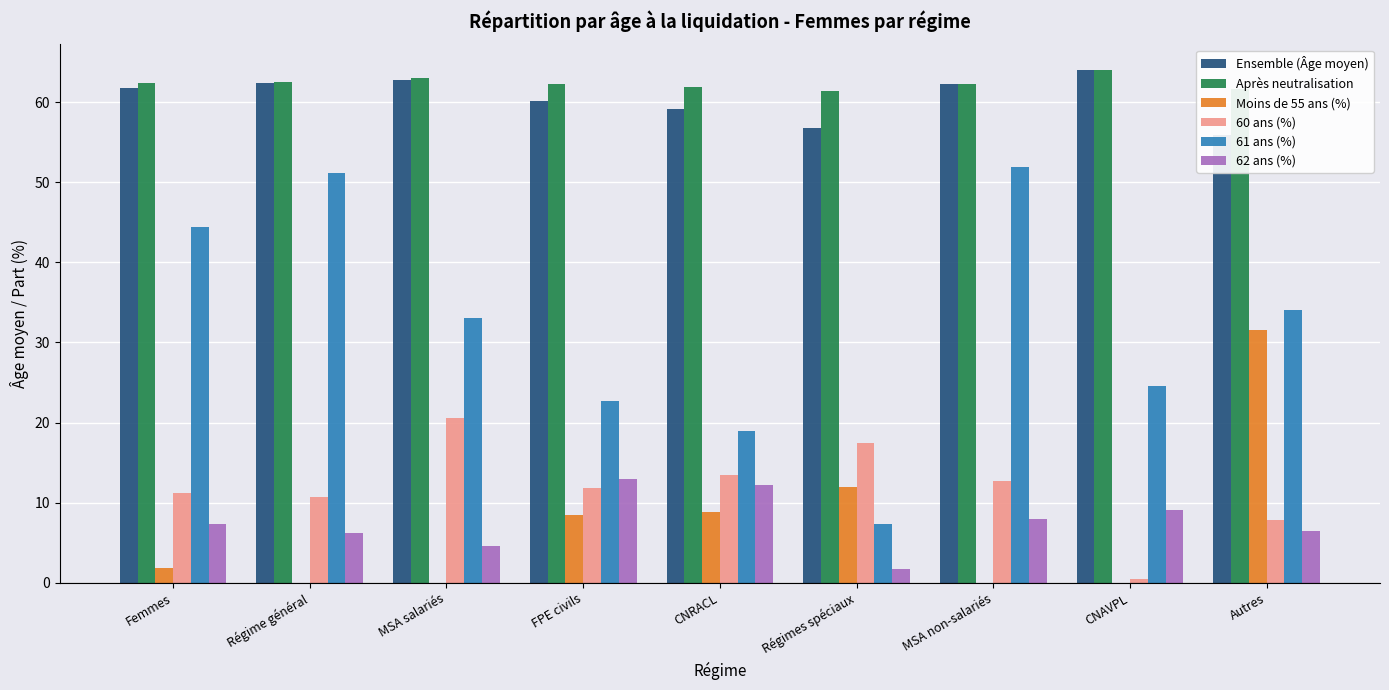

What is the spread (max minus min) of values at Régimes spéciaux?

59.7